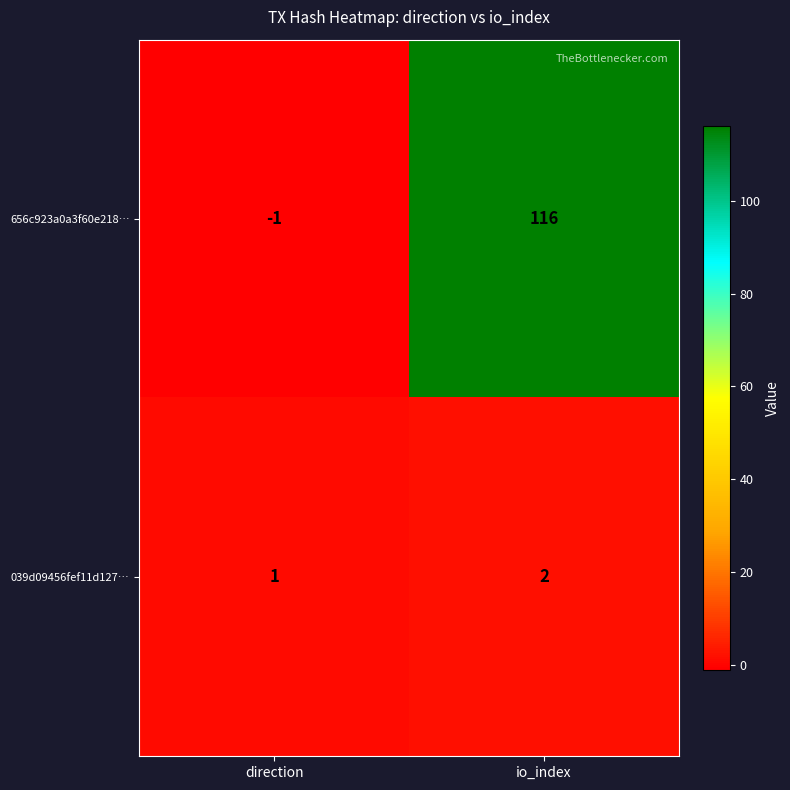

Rank the series at direction from lowest to highest value.

656c923a0a3f60e218…, 039d09456fef11d127…